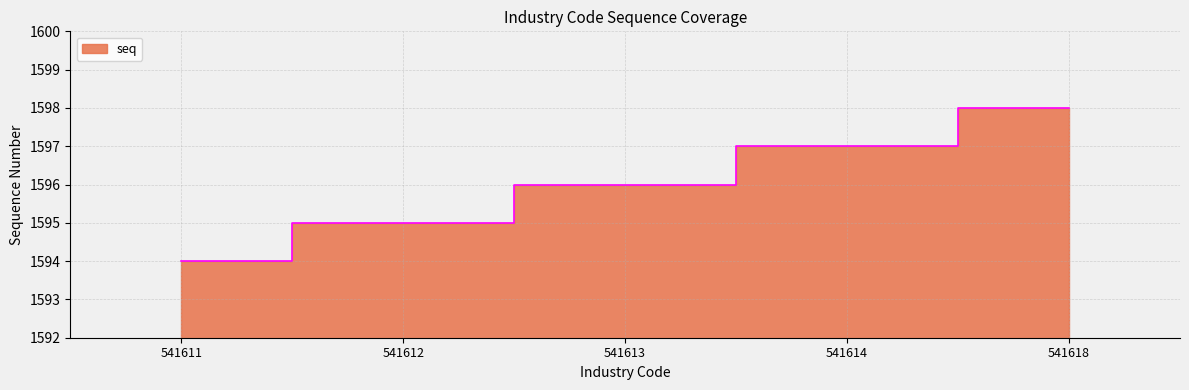

Count the number of values greater than 1596.

2